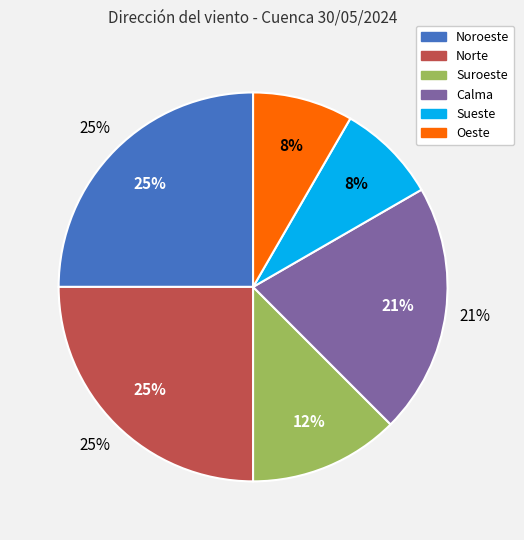

Is it true that Calma is 8% of the pie?

False